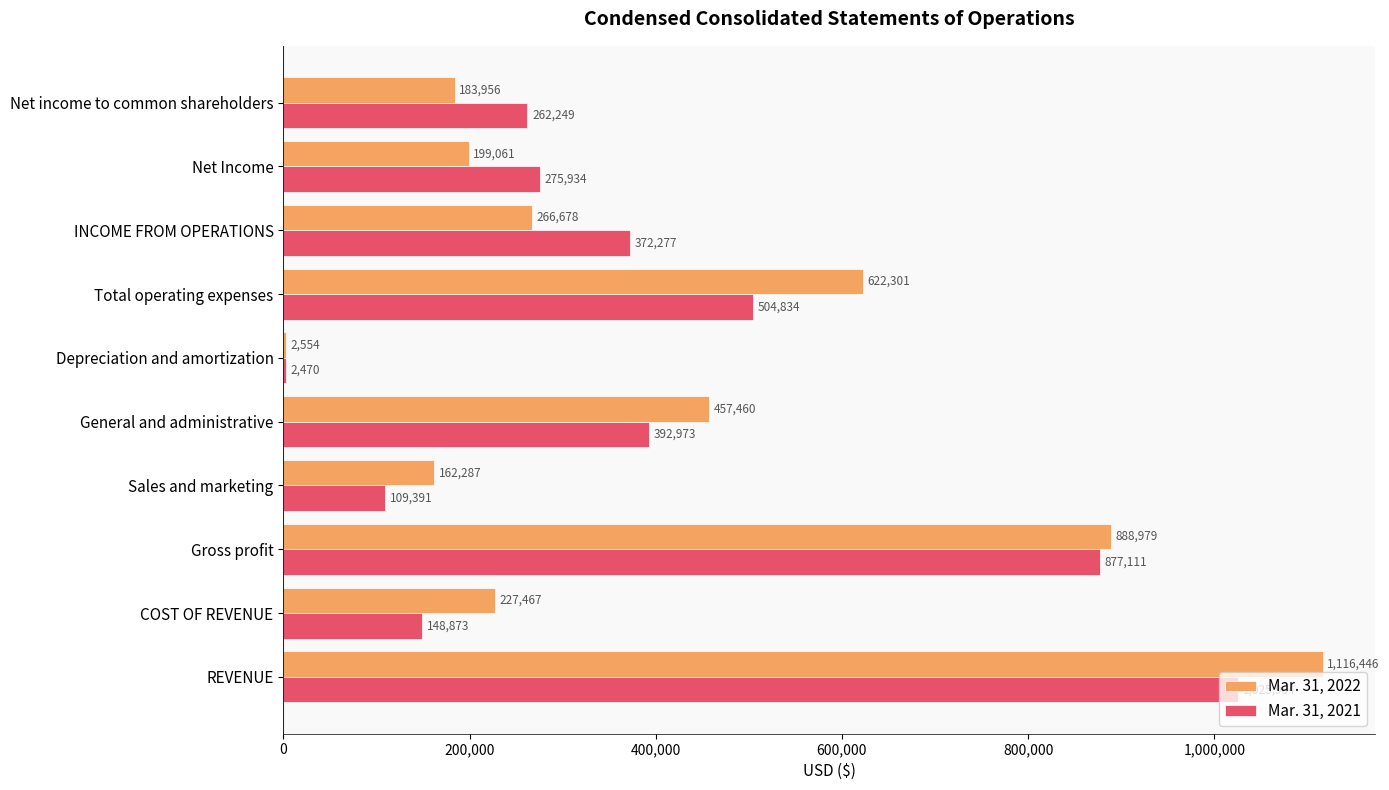

What is the maximum value for Mar. 31, 2022?

1116446